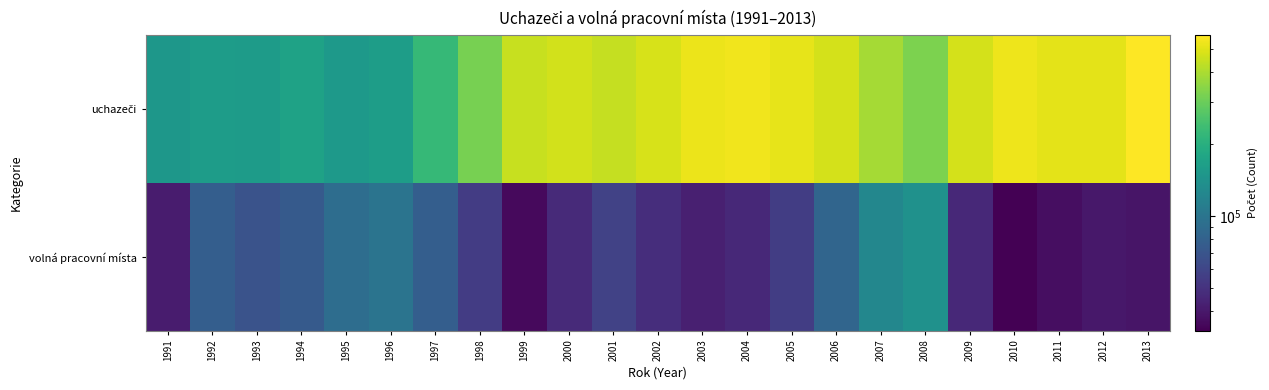

At how many categories does at least one series exceed 519112?

4